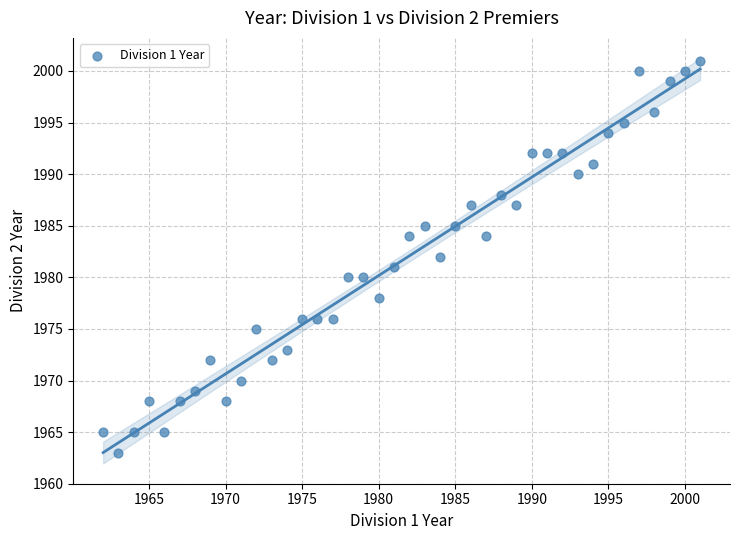

What is the range of X values (max minus min)?

39